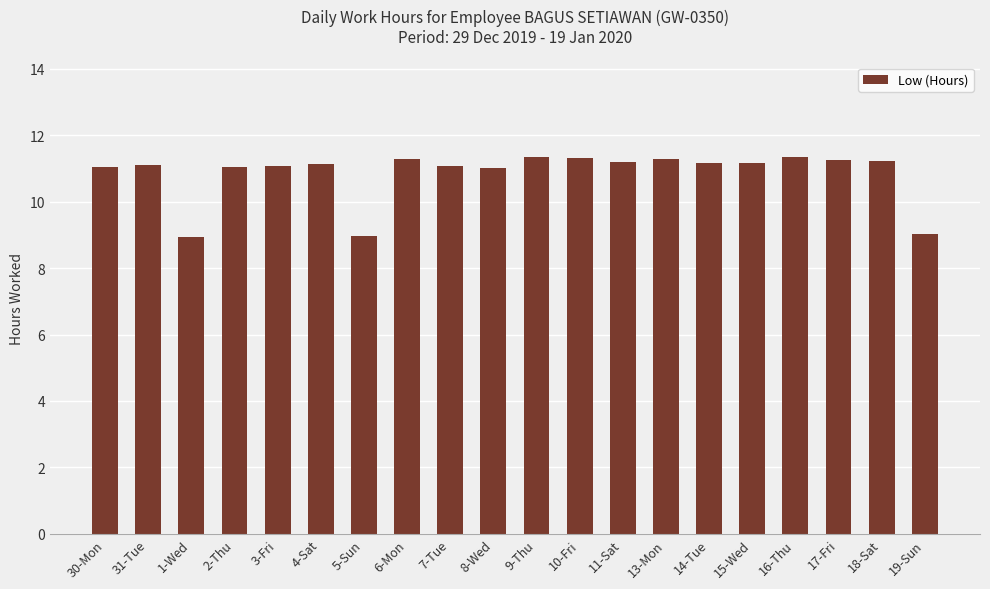

Count the number of data series in this chart.

1